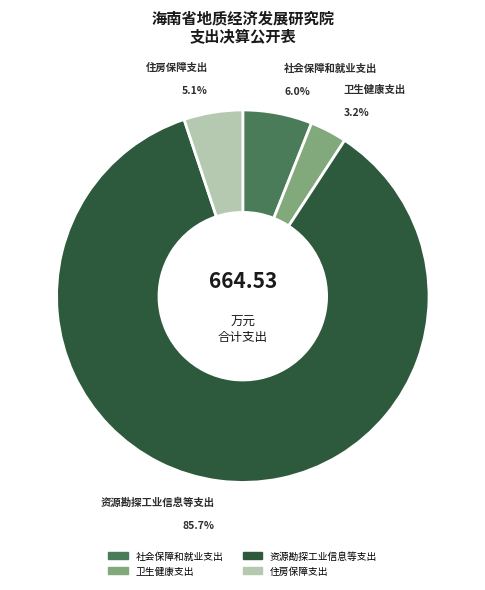

Rank the categories by value from lowest to highest.

卫生健康支出, 住房保障支出, 社会保障和就业支出, 资源勘探工业信息等支出